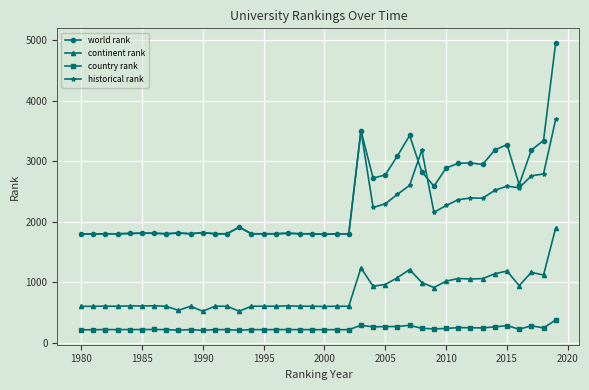

List the series in order of their peak value, lowest first.

country rank, continent rank, historical rank, world rank